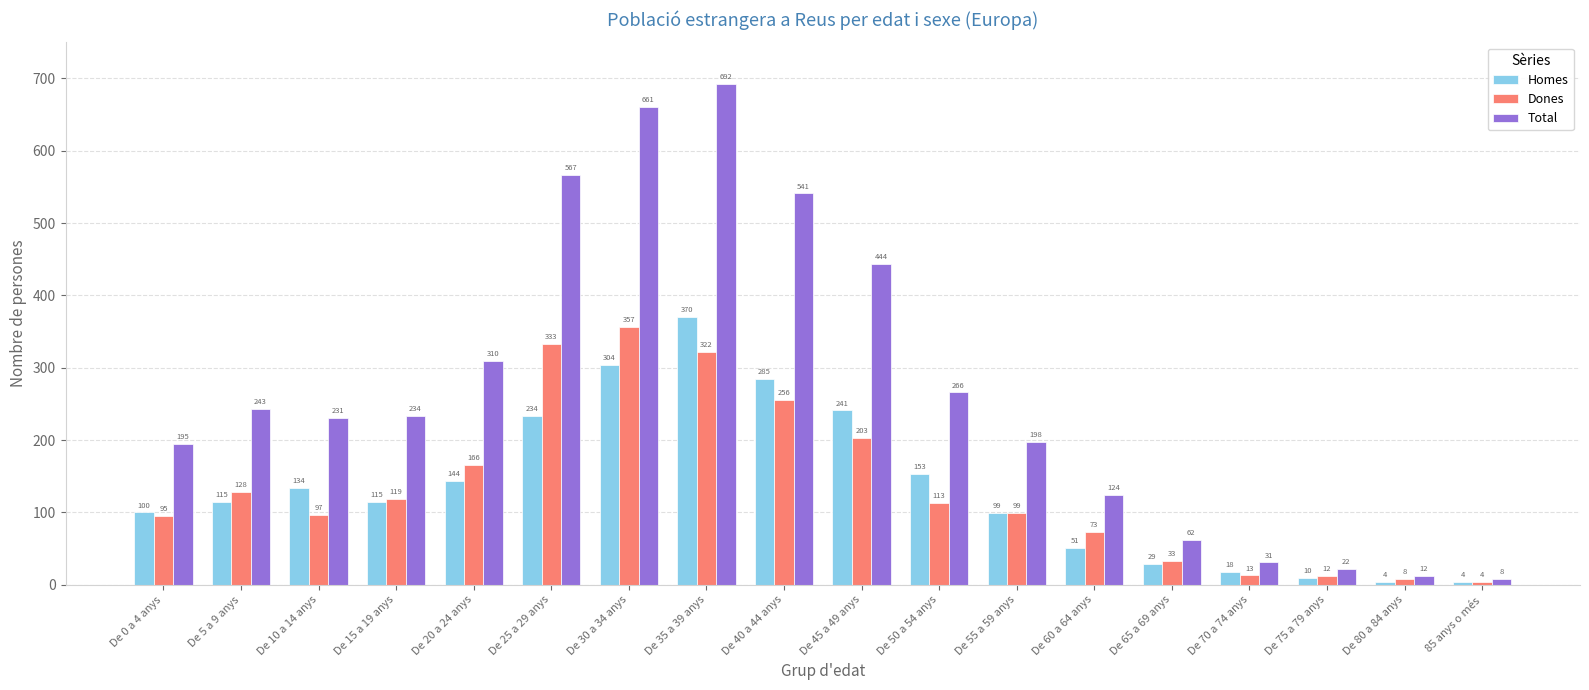

How many bars are there in total?

54